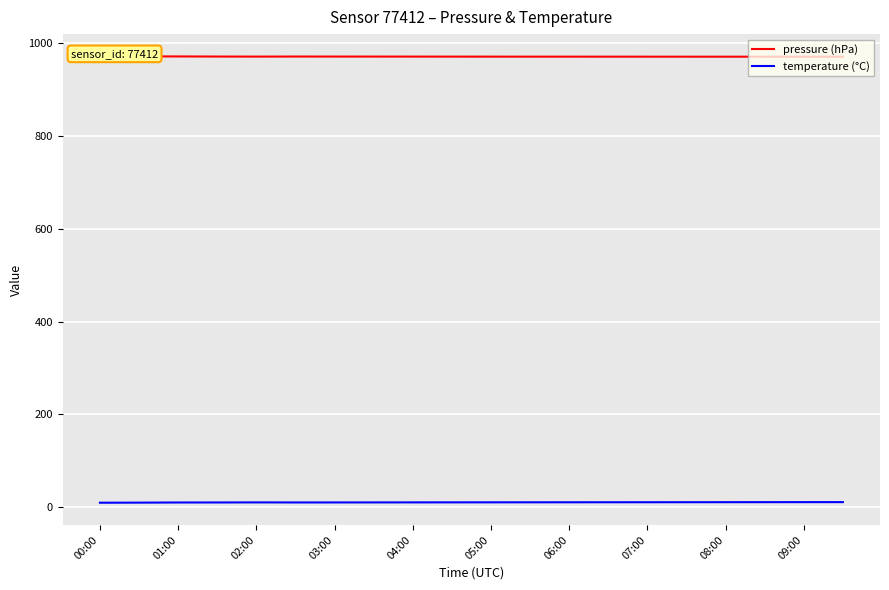

True or false: temperature (°C) and pressure (hPa) intersect in this chart.

False